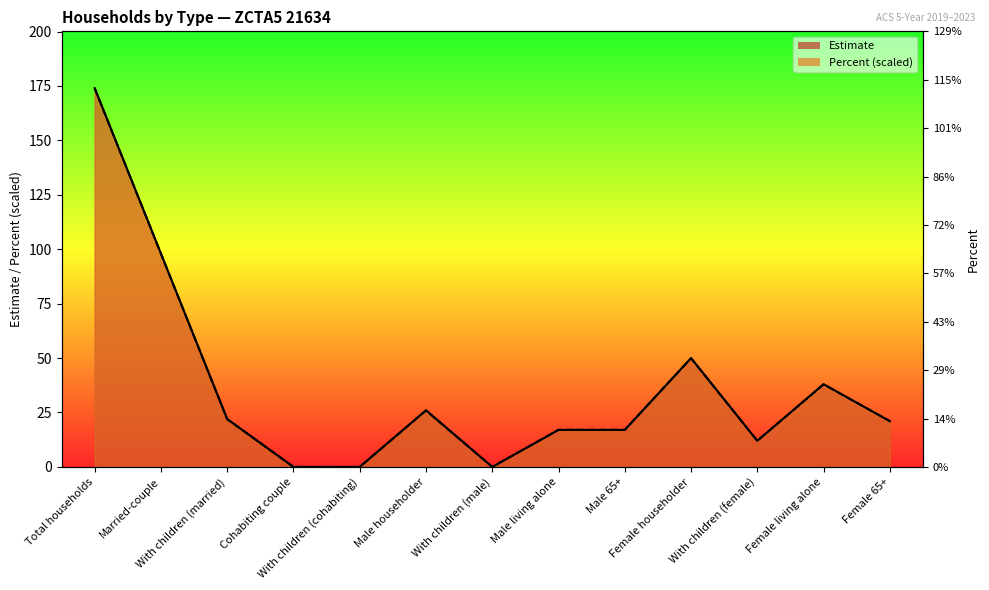

At Cohabiting couple, list the series in order from largest to smallest.

Estimate, Percent